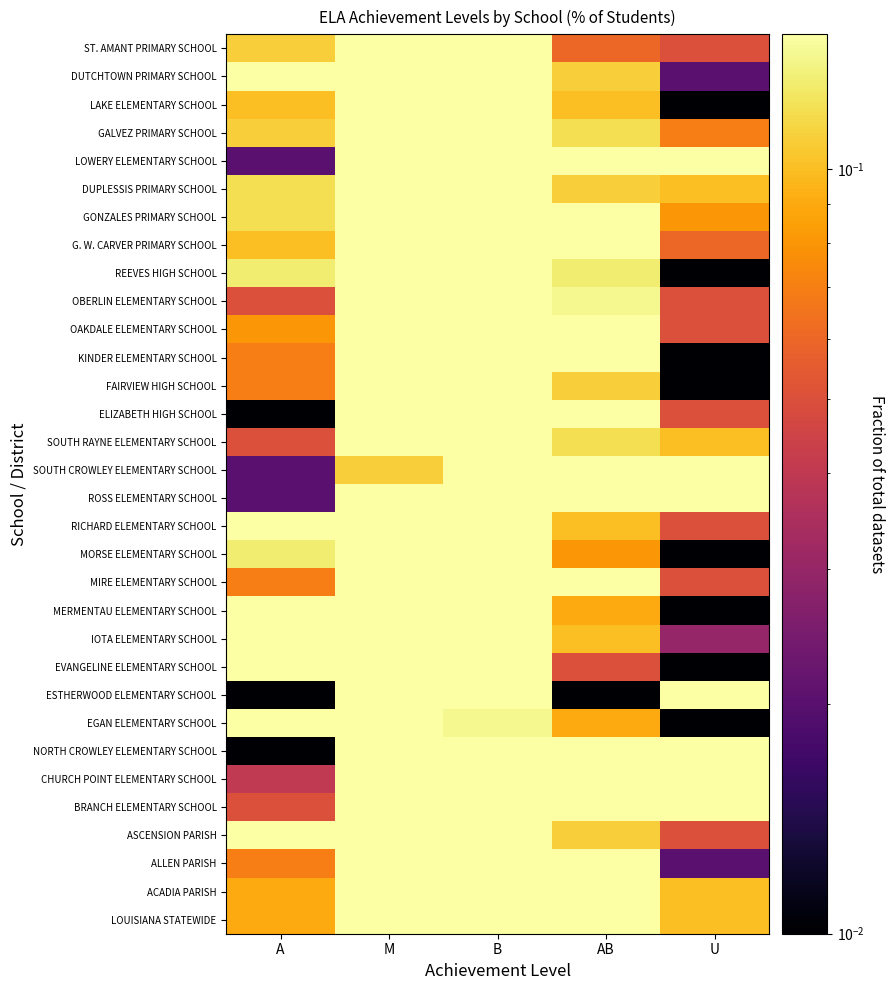

How many data points does each series have?

5